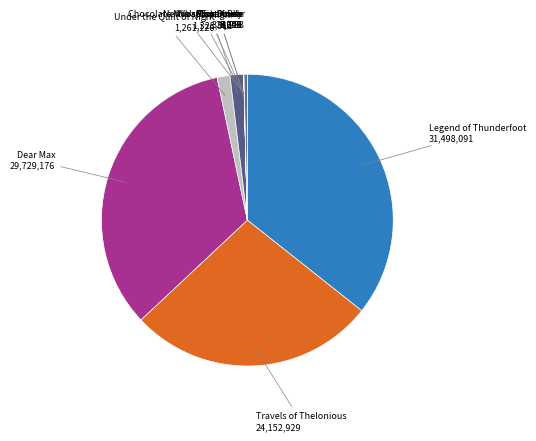

What is the largest slice in the pie chart?

Legend of Thunderfoot (31498091)